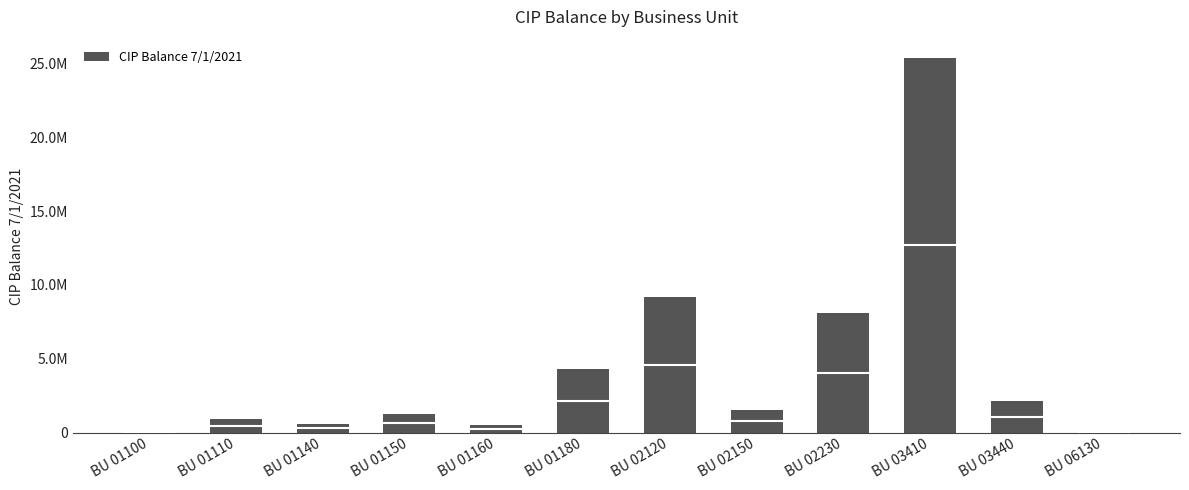

Between BU 01110 and BU 01150, which is larger?

BU 01150